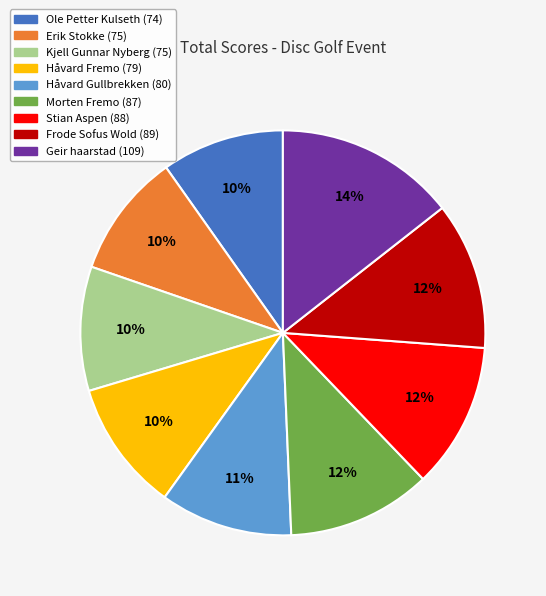

Which category has the biggest portion of the pie?

Geir haarstad